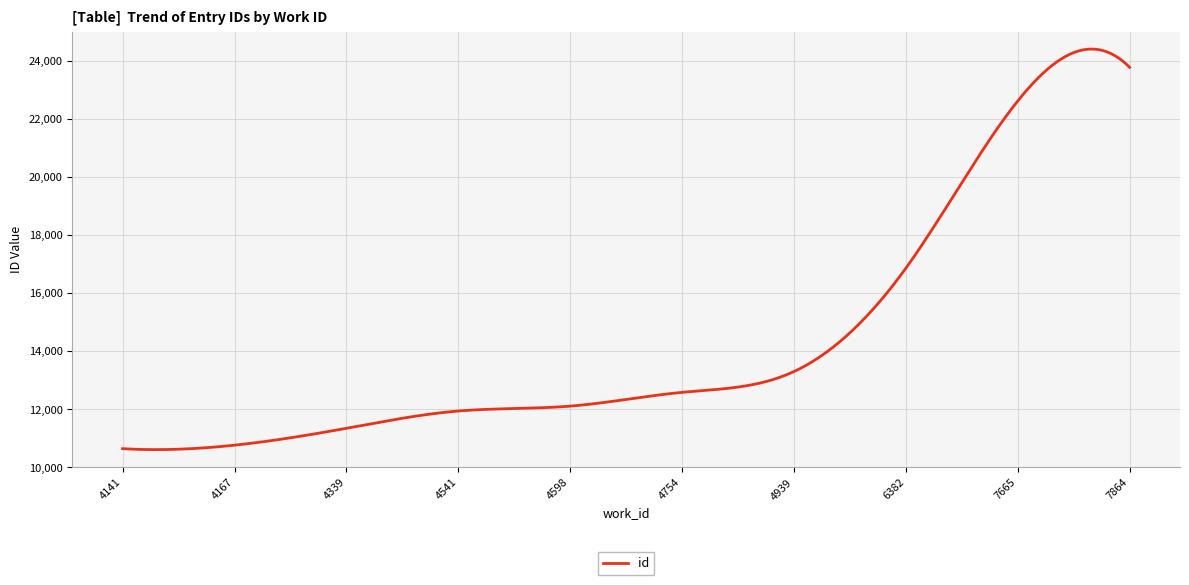

What is the greatest value displayed?

24407.9